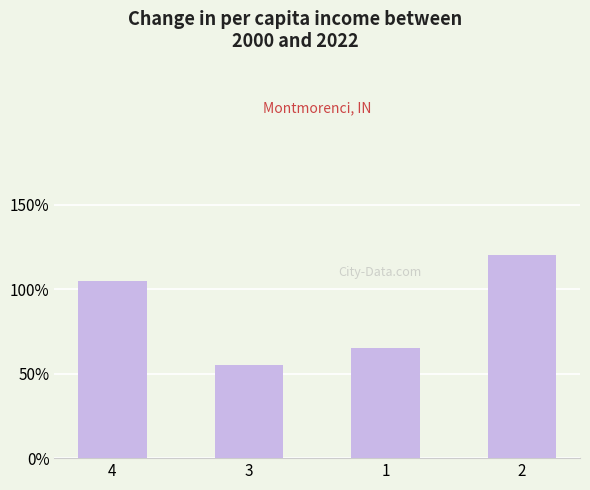

At which category does the chart reach its peak across all series?

2